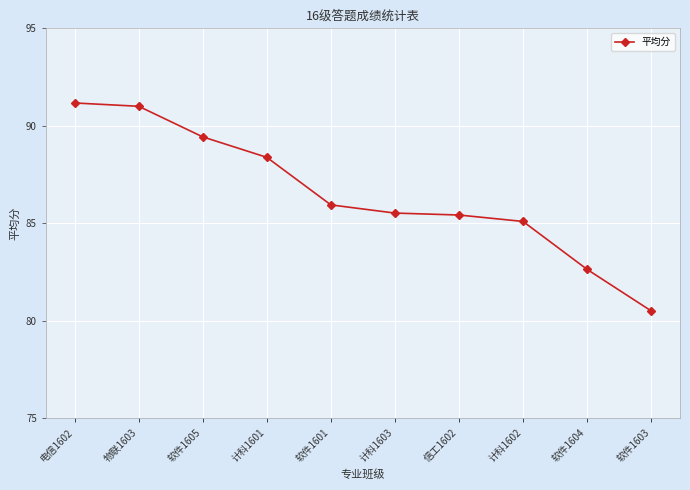

Reading left to right, extract all data points from this chart.

电信1602=91.2	物联1603=91.0	软件1605=89.4	计科1601=88.4	软件1601=85.9	计科1603=85.5	信工1602=85.4	计科1602=85.1	软件1604=82.6	软件1603=80.5